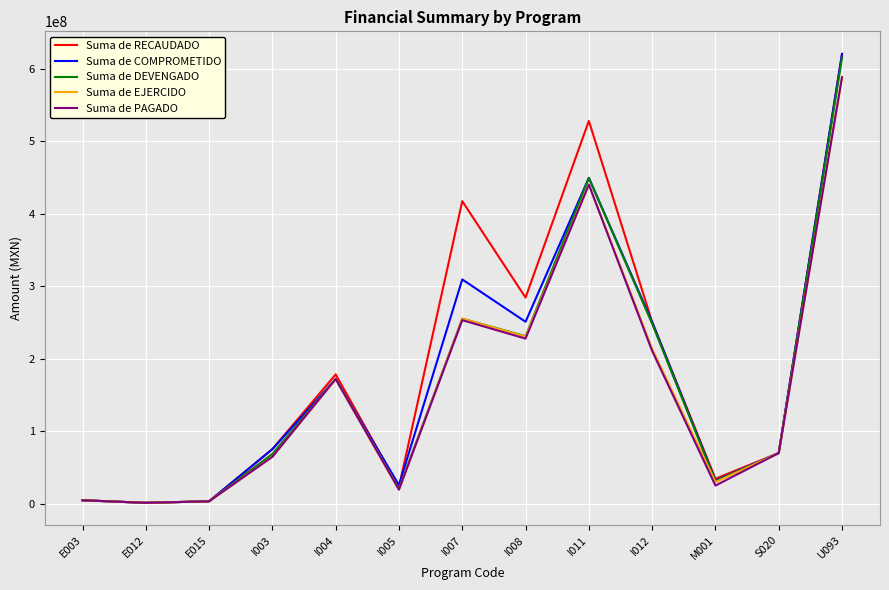

Is it true that Suma de COMPROMETIDO equals 250571094.2 at I012?

True